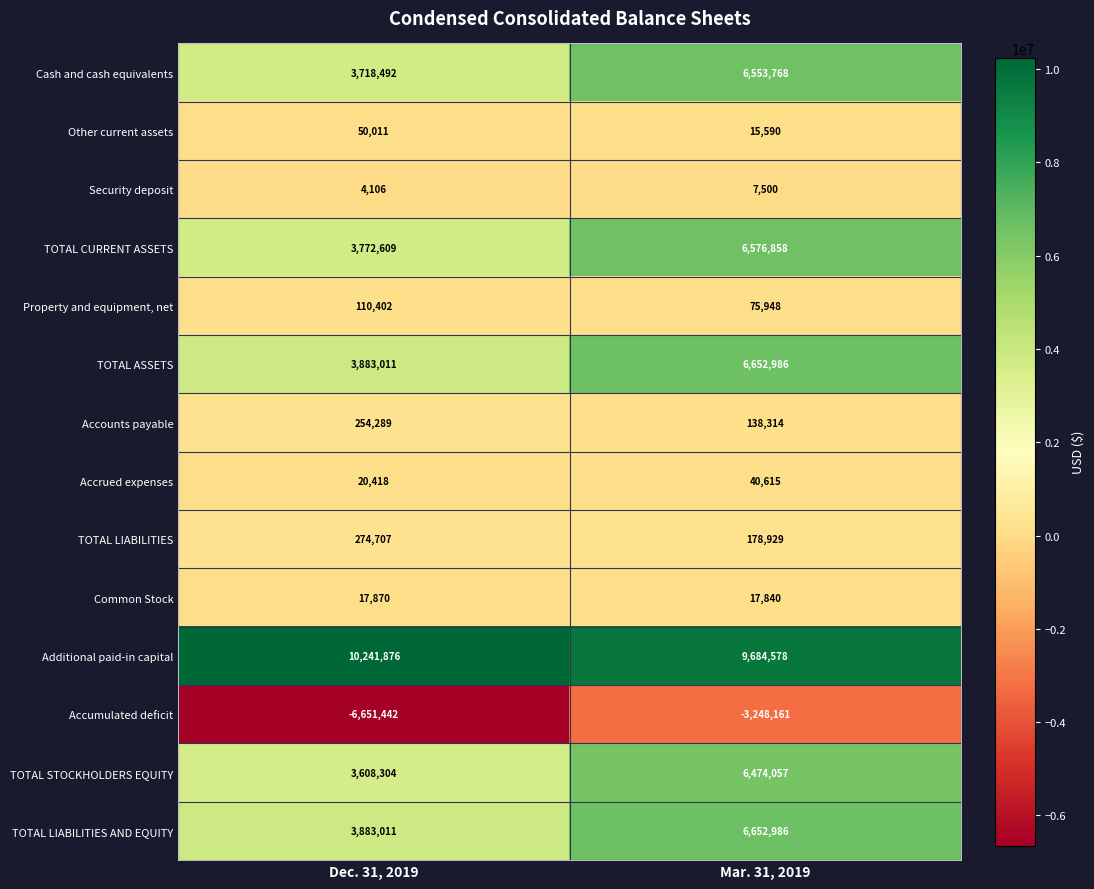

Reading left to right, what are all the values shown in this chart?

Cash and cash equivalents: 3718492	6553768
Other current assets: 50011	15590
Security deposit: 4106	7500
TOTAL CURRENT ASSETS: 3772609	6576858
Property and equipment, net: 110402	75948
TOTAL ASSETS: 3883011	6652986
Accounts payable: 254289	138314
Accrued expenses: 20418	40615
TOTAL LIABILITIES: 274707	178929
Common Stock: 17870	17840
Additional paid-in capital: 10241876	9684578
Accumulated deficit: -6651442	-3248161
TOTAL STOCKHOLDERS EQUITY: 3608304	6474057
TOTAL LIABILITIES AND EQUITY: 3883011	6652986